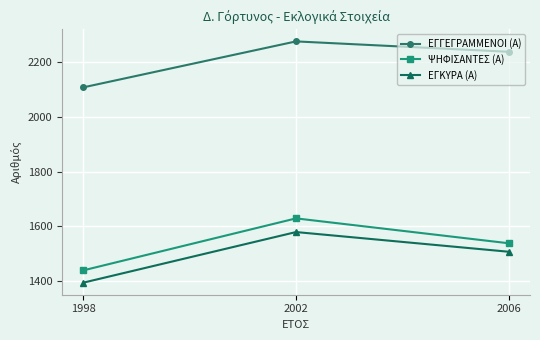

Is it true that ΨΗΦΙΣΑΝΤΕΣ (Α) equals 2457 at 2002?

False